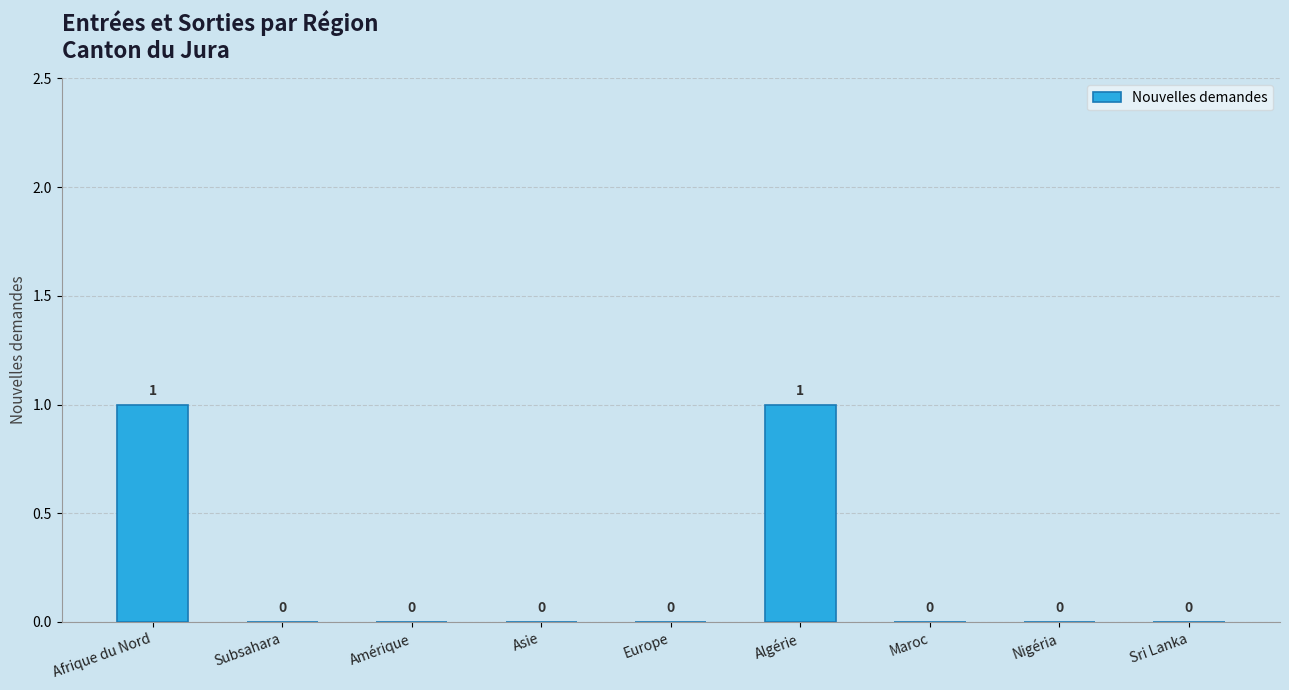

Is it true that the value at Algérie is 1?

True